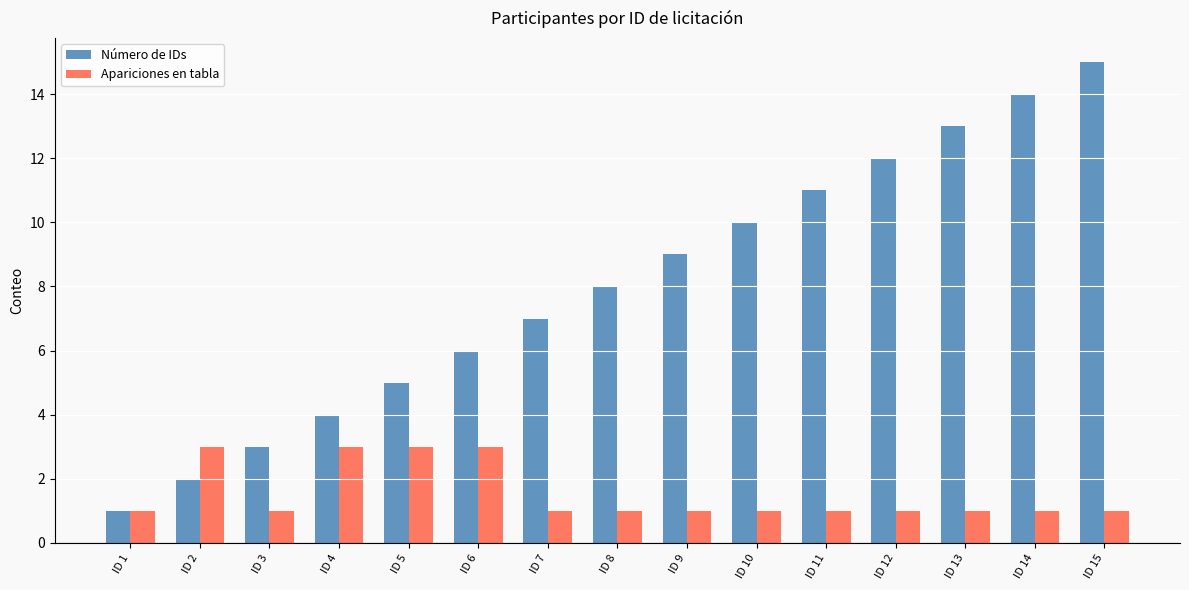

The Número de IDs series shows 4 at ID 4. True or false?

True